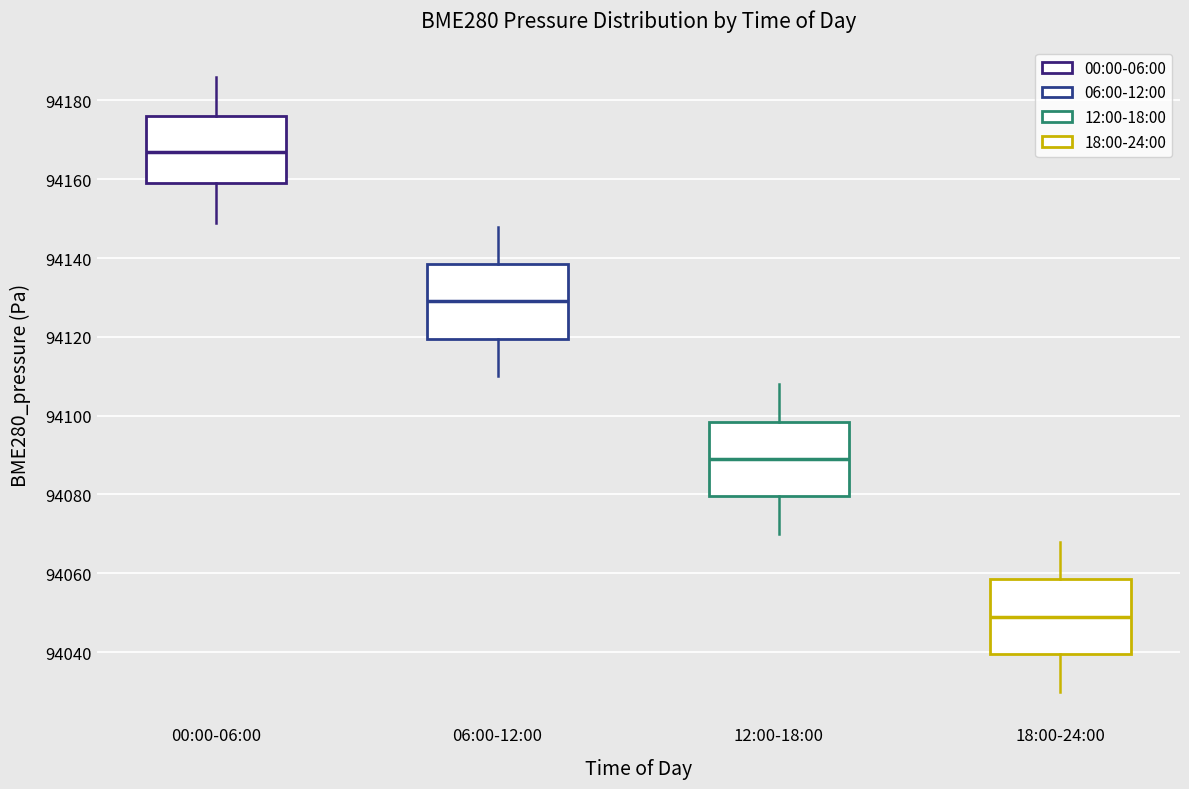

Reading left to right, transcribe this box plot: for each box, give where its median line is, the range the box spans, and where its two whiskers end, as read against the y-axis. The values are not printed on the chart, so give them approximately, as read against the axis.

00:00-06:00: median 94168, box 94160 to 94176, whiskers 94150 to 94186
06:00-12:00: median 94130, box 94120 to 94138, whiskers 94110 to 94148
12:00-18:00: median 94090, box 94080 to 94098, whiskers 94070 to 94108
18:00-24:00: median 94050, box 94040 to 94058, whiskers 94030 to 94068